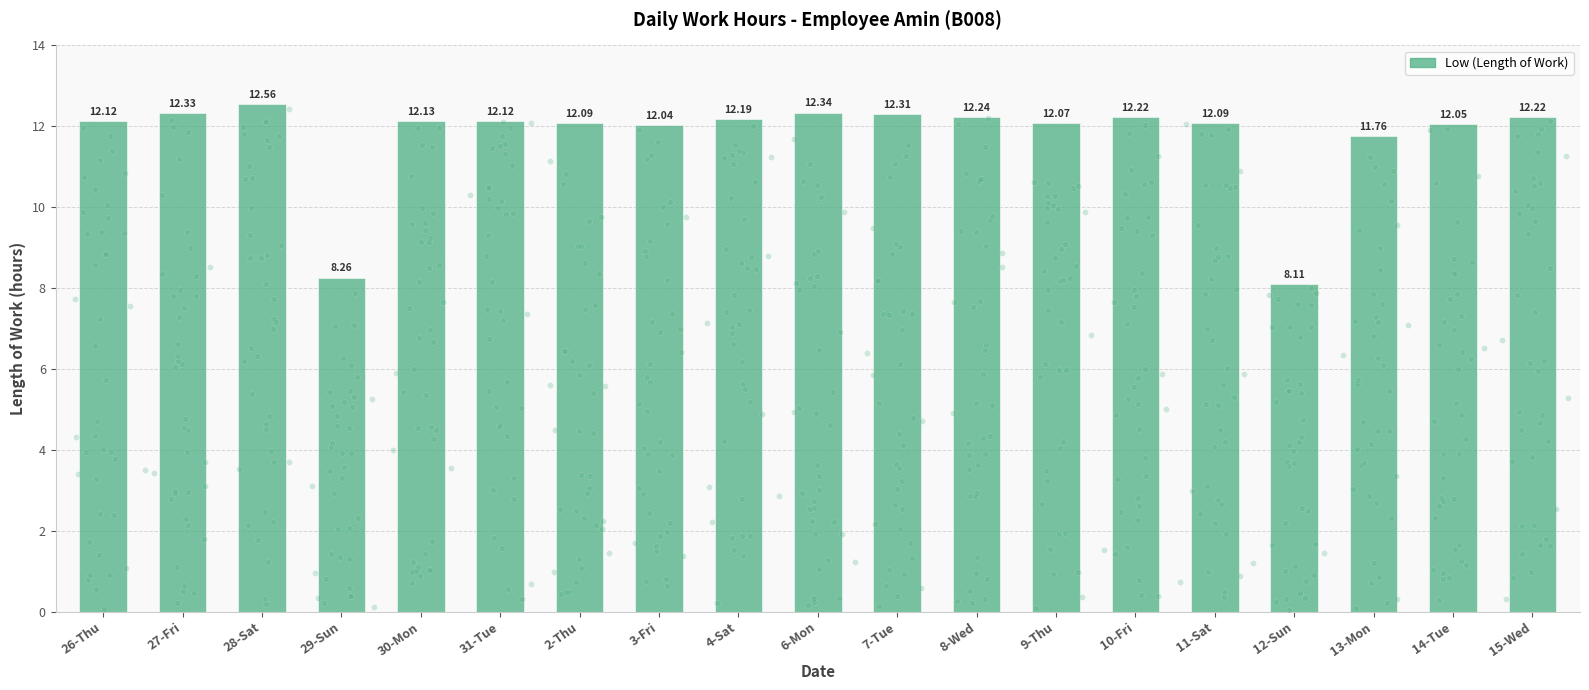

Between 4-Sat and 6-Mon, which is larger?

6-Mon